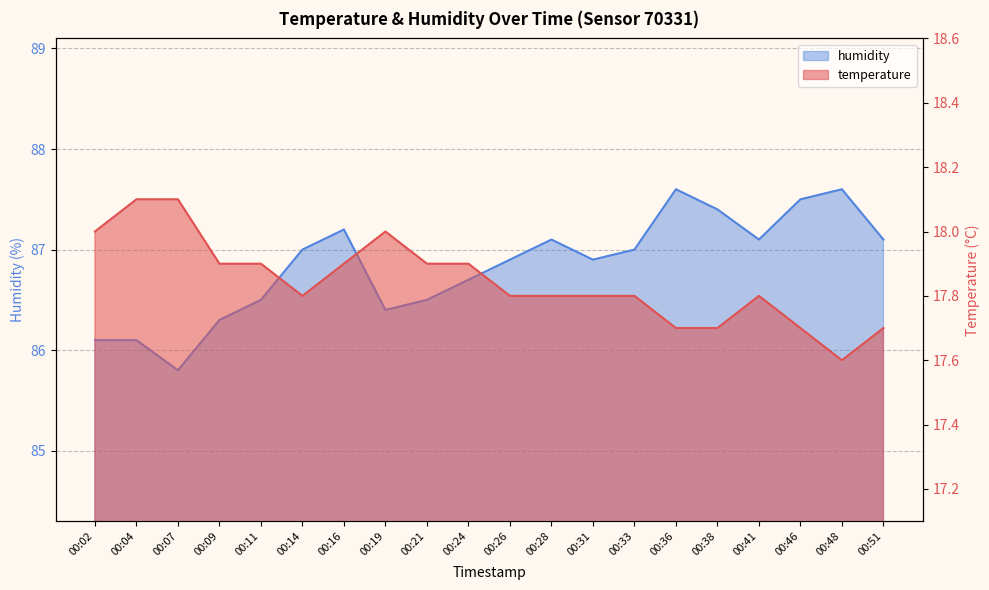

List the series in order of their overall mean, lowest first.

temperature, humidity